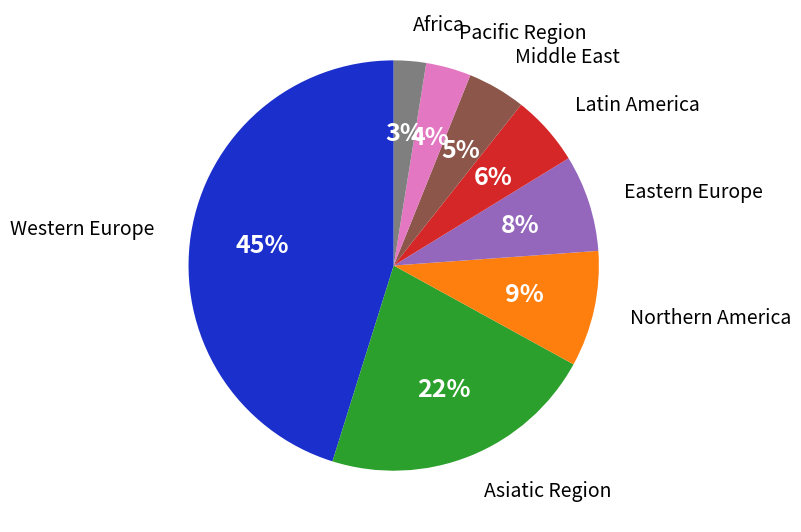

Is there a majority slice in this chart?

No